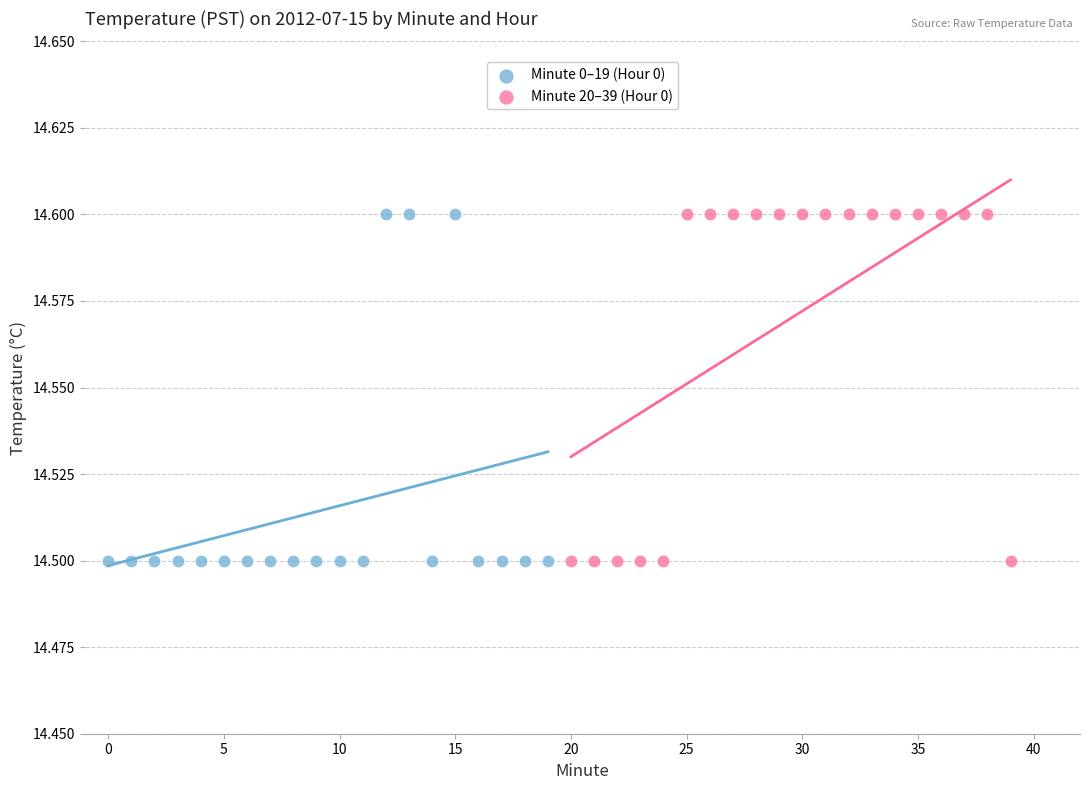

What are all the series names shown in the legend?

Minute 0–19 (Hour 0), Minute 20–39 (Hour 0)